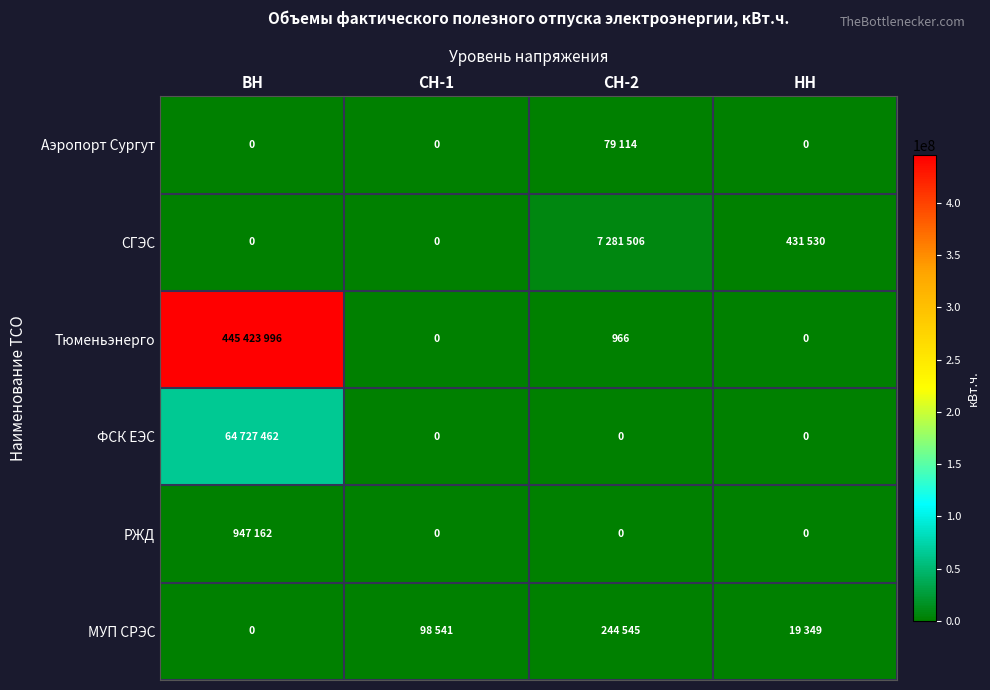

Is it true that СГЭС equals 220293 at НН?

False